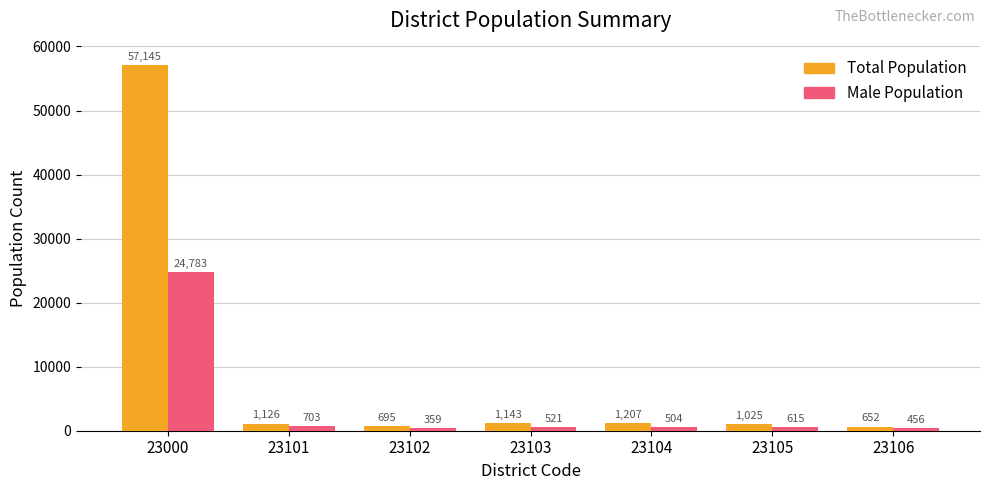

At which category is the sum across all series the highest?

23000